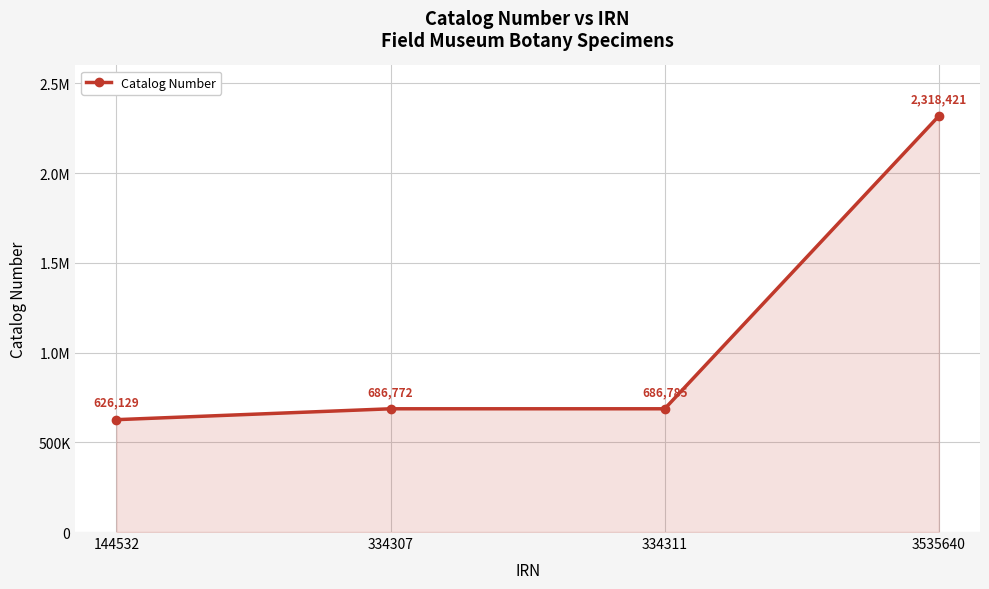

List the labels in order of value, smallest first.

144532, 334307, 334311, 3535640